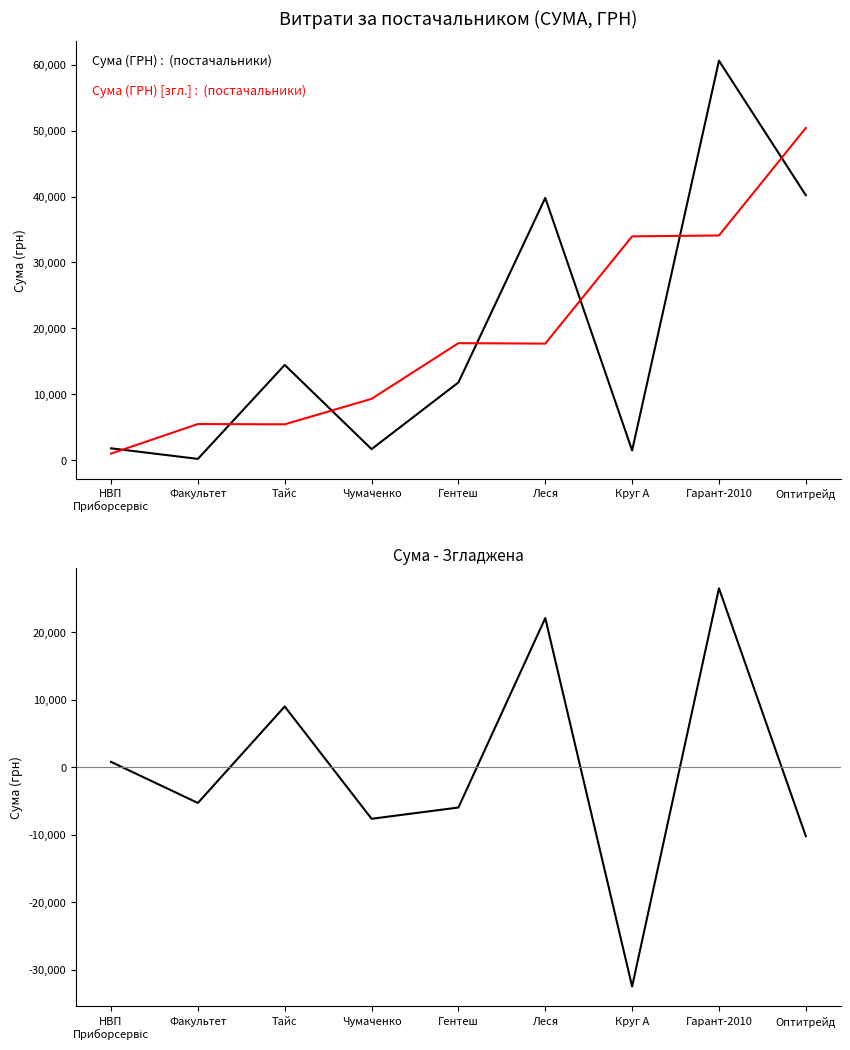

Which series has the largest total across all categories?

Сума (ГРН) [згл.]